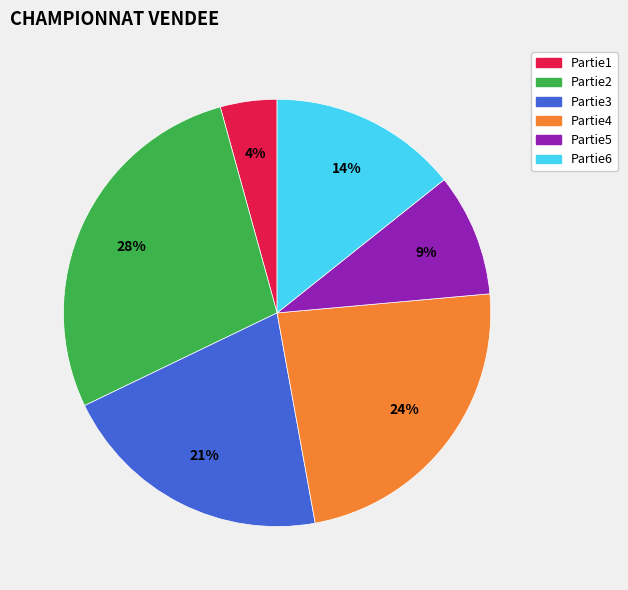

To the nearest percent, what portion does Partie6 represent?

14%